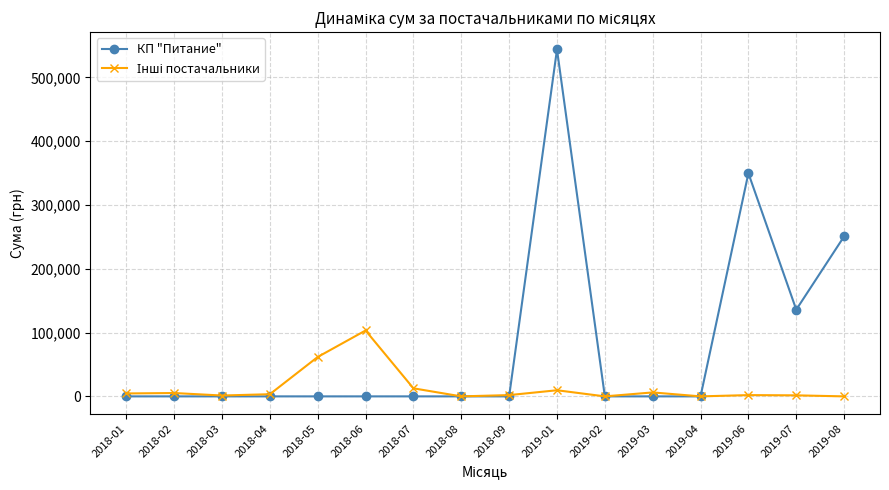

How many values in the КП "Питание" series exceed 0?

4